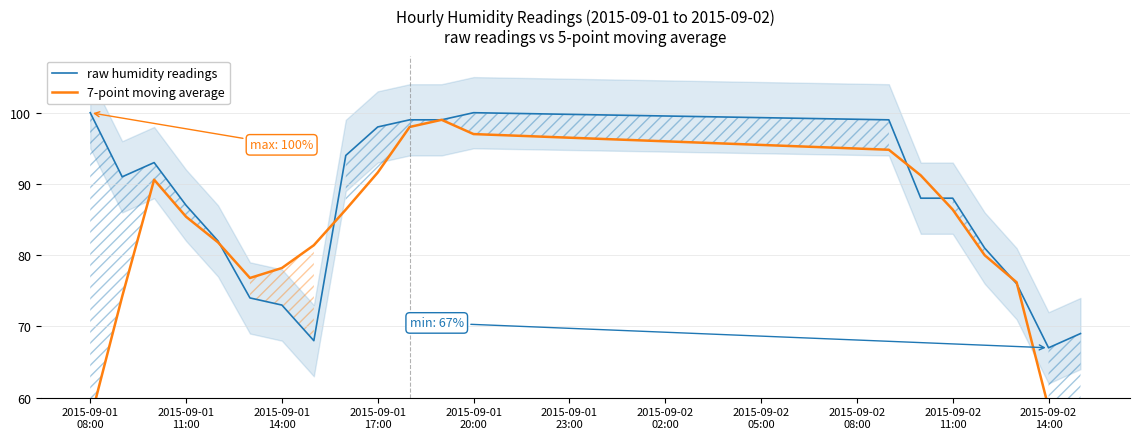

What is the average value of the 7-point moving average series?

81.3